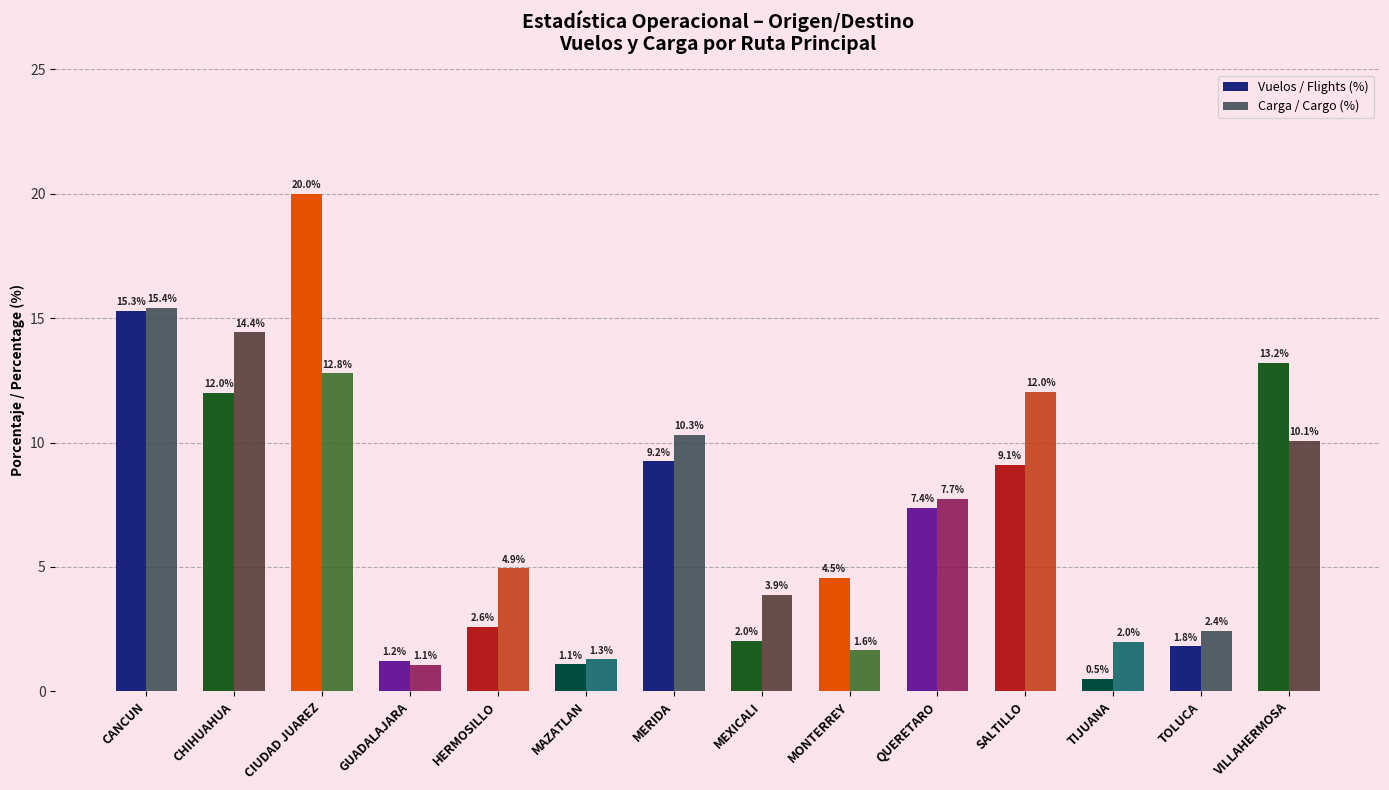

Reading left to right, list all the values displayed in this chart.

Vuelos / Flights (%): 15.3	12.0	20.0	1.2	2.6	1.1	9.2	2.0	4.5	7.4	9.1	0.5	1.8	13.2
Carga / Cargo (%): 15.4	14.4	12.8	1.1	4.9	1.3	10.3	3.9	1.6	7.7	12.0	2.0	2.4	10.1